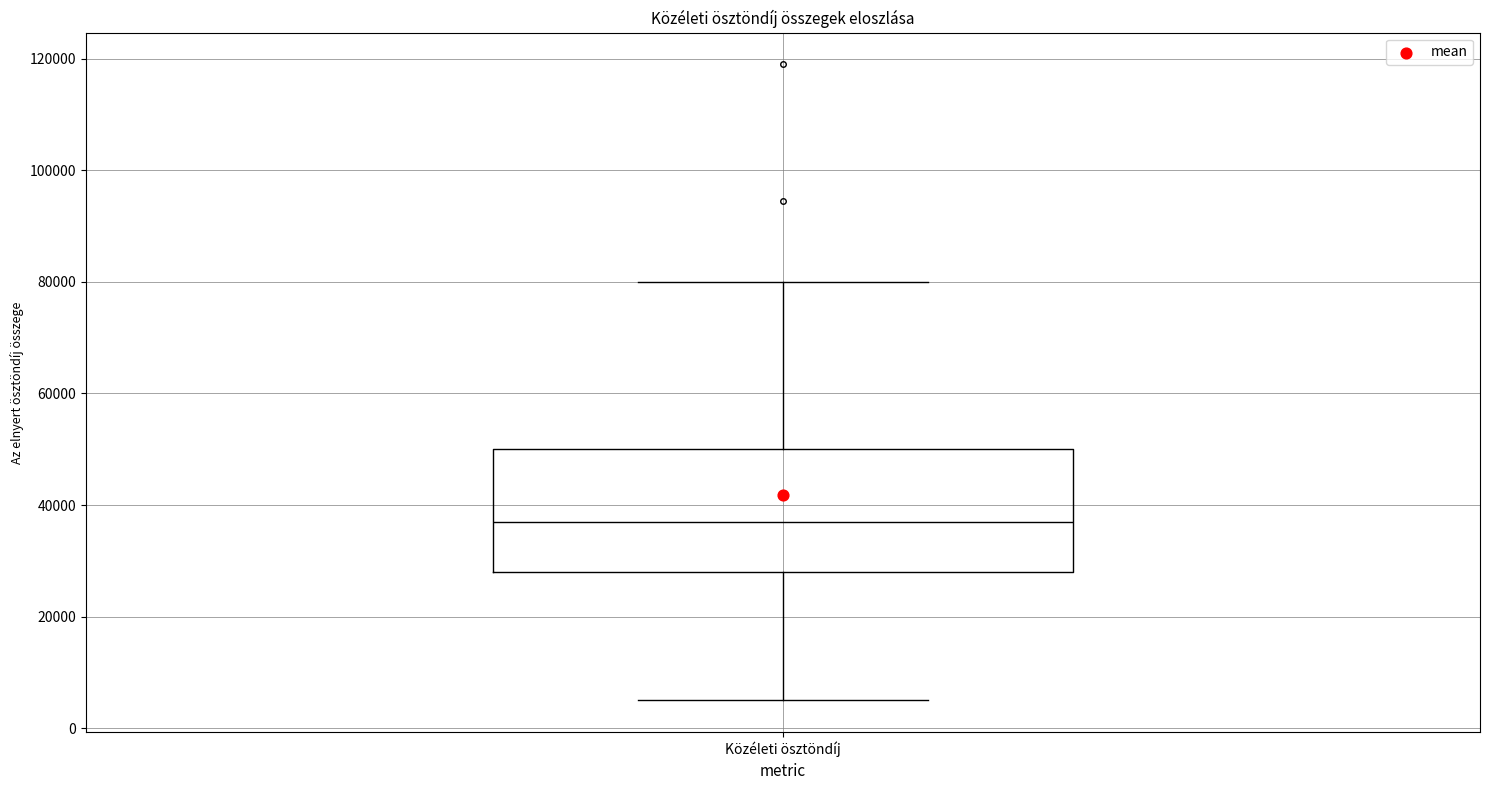

Transcribe this box plot: give where the median line is, the range the box spans, and where the two whiskers end, as read against the y-axis. The values are not printed on the chart, so give them approximately, as read against the axis.

median 38000, box 28000 to 50000, whiskers 6000 to 80000